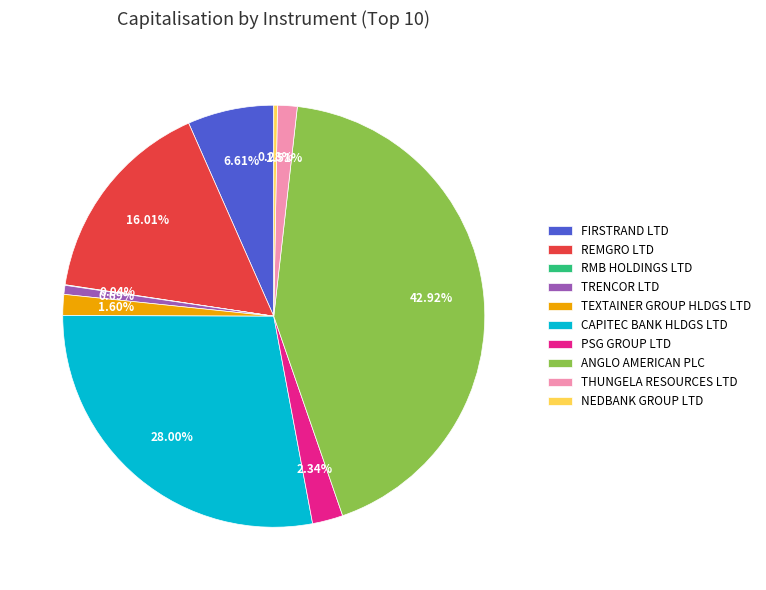

What is the largest slice in the pie chart?

ANGLO AMERICAN PLC